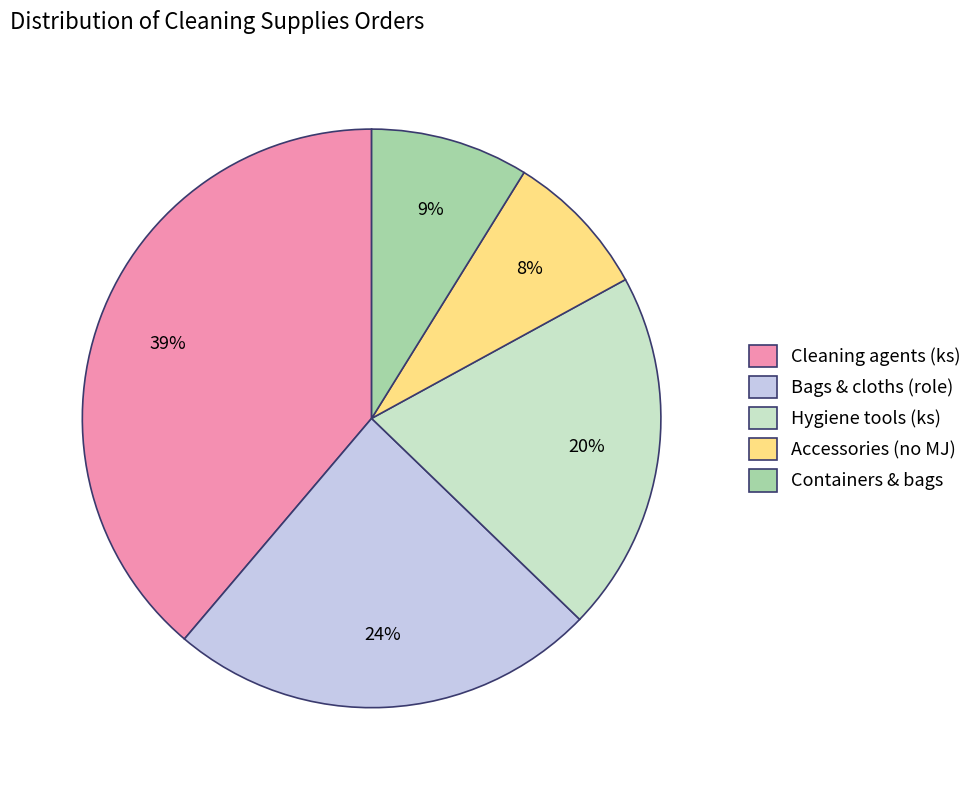

Does Hygiene tools (ks) account for over 50% of the chart?

No